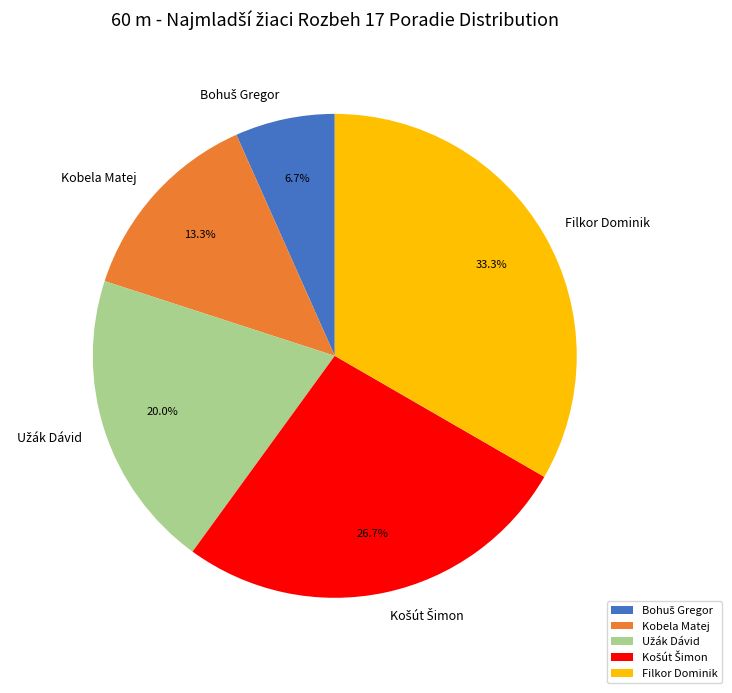

Which category has the biggest portion of the pie?

Filkor Dominik